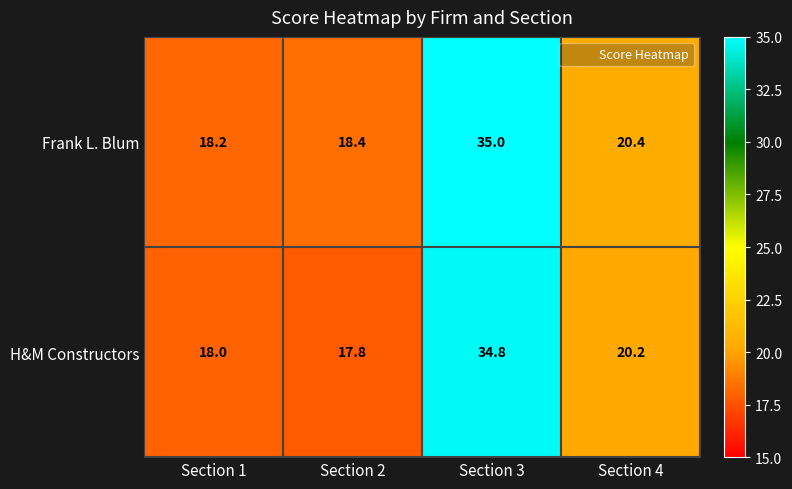

Is it true that H&M Constructors equals 17.8 at Section 2?

True